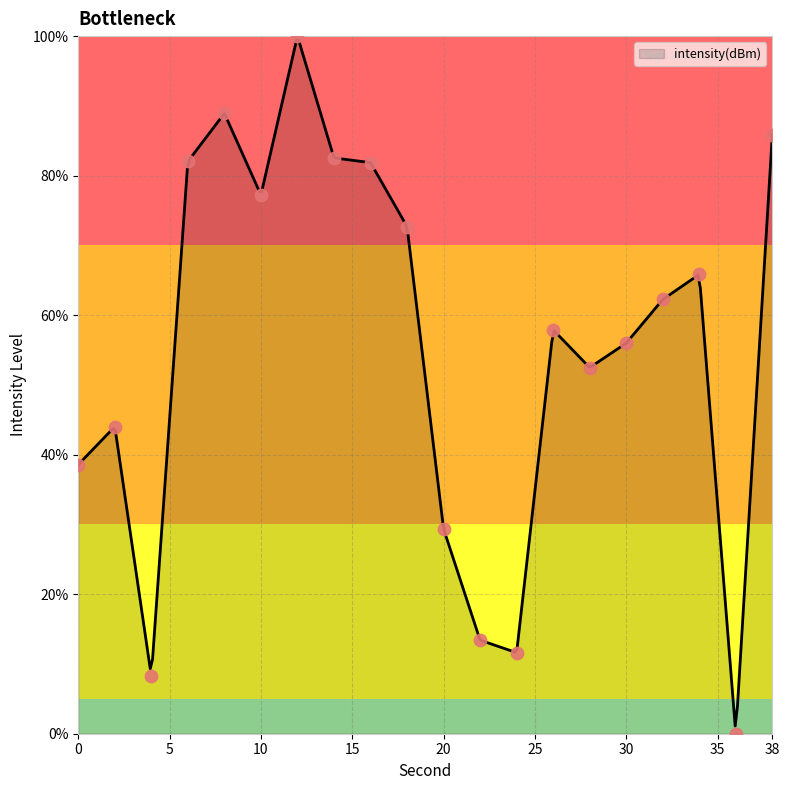

Between 4 and 30, which is larger?

30